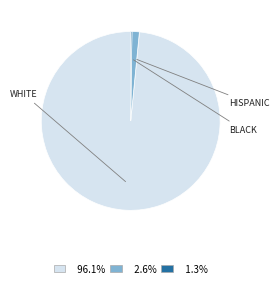

Does any single category account for the majority?

Yes